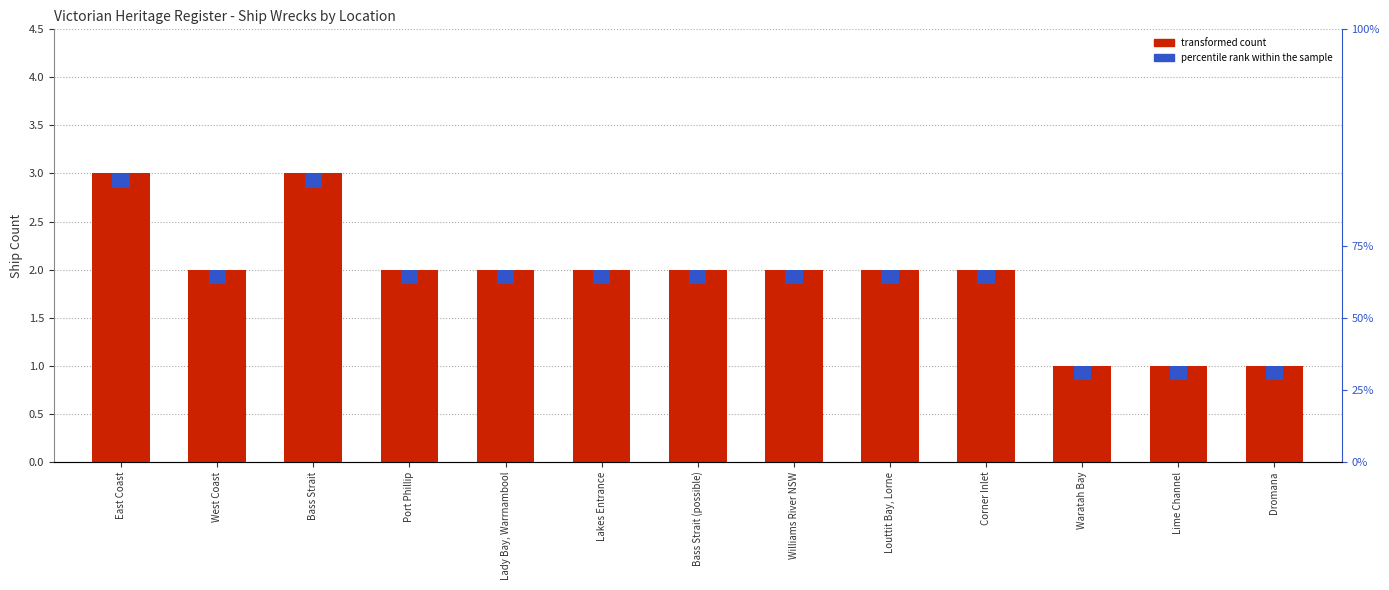

What is the value of the 6th bar from the left?

2